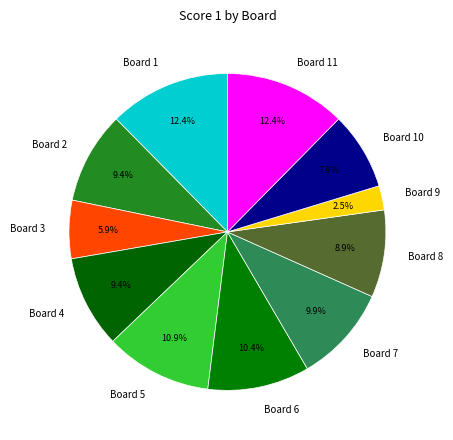

Which has a higher value, Board 2 or Board 9?

Board 2